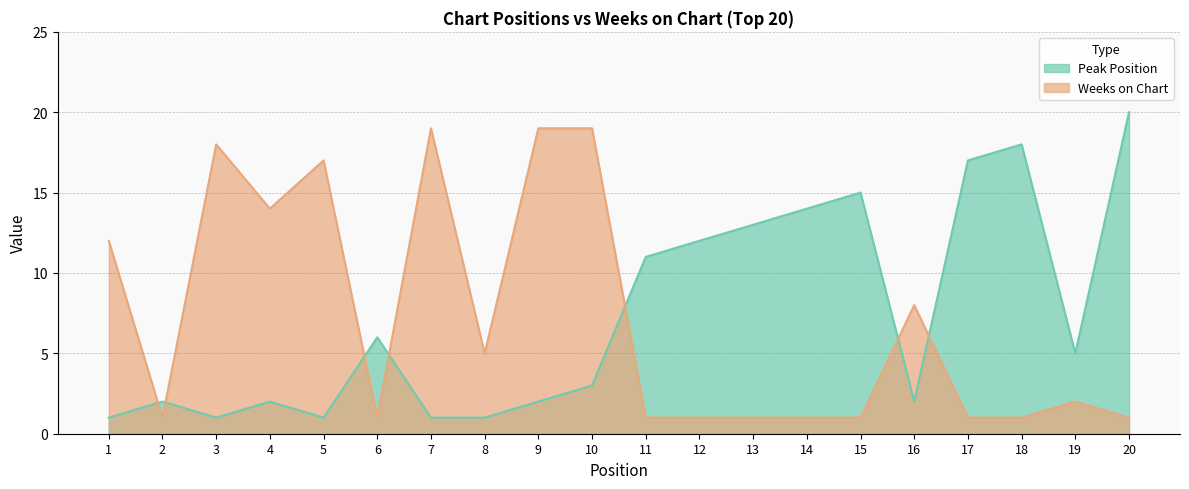

List the series in order of their peak value, highest first.

Peak Position, Weeks on Chart